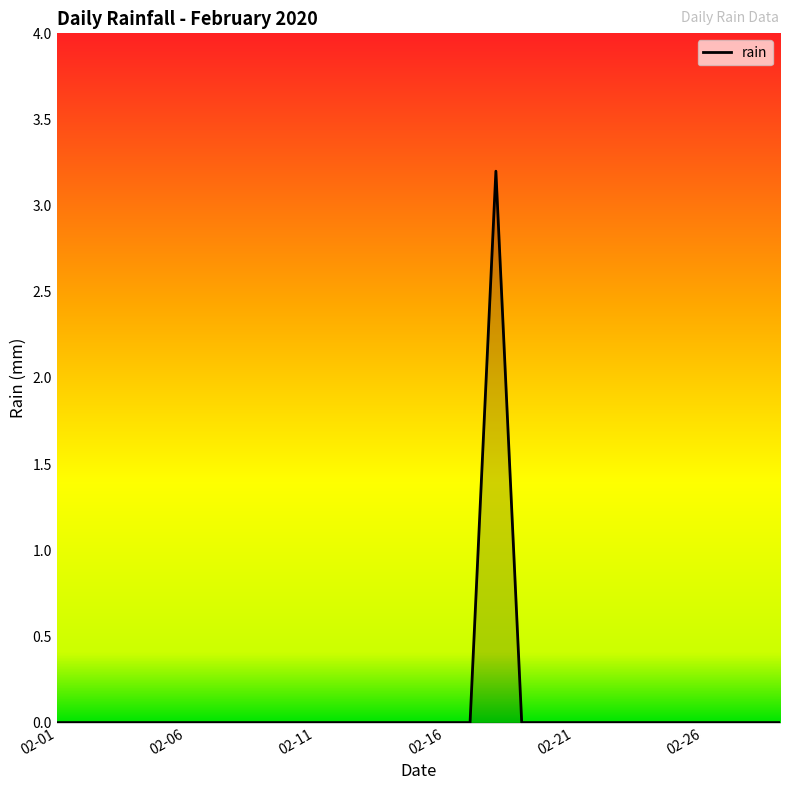

What is the difference between the maximum and minimum values?

3.2